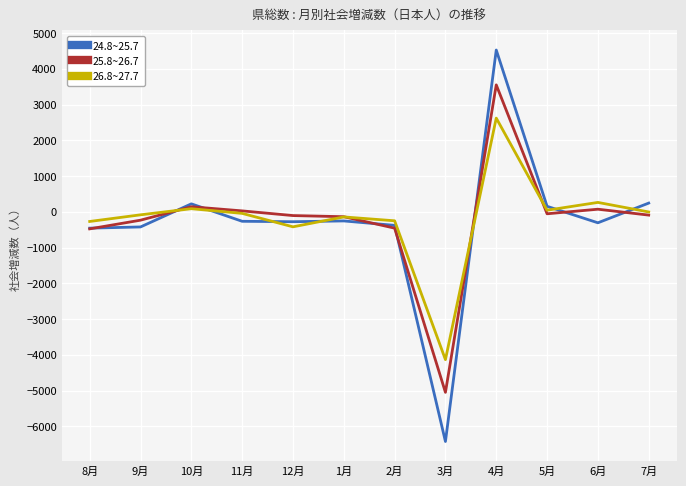

Which series has the widest spread of values?

24.8~25.7